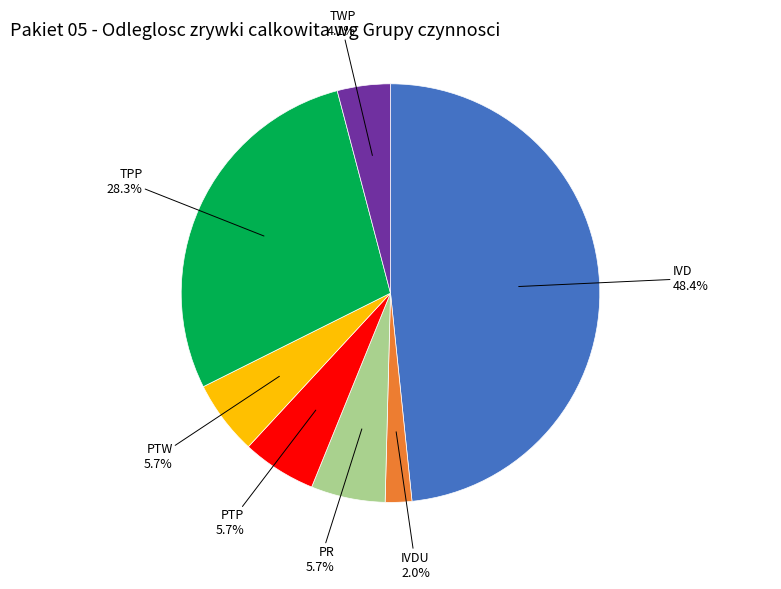

Which category has the biggest portion of the pie?

IVD